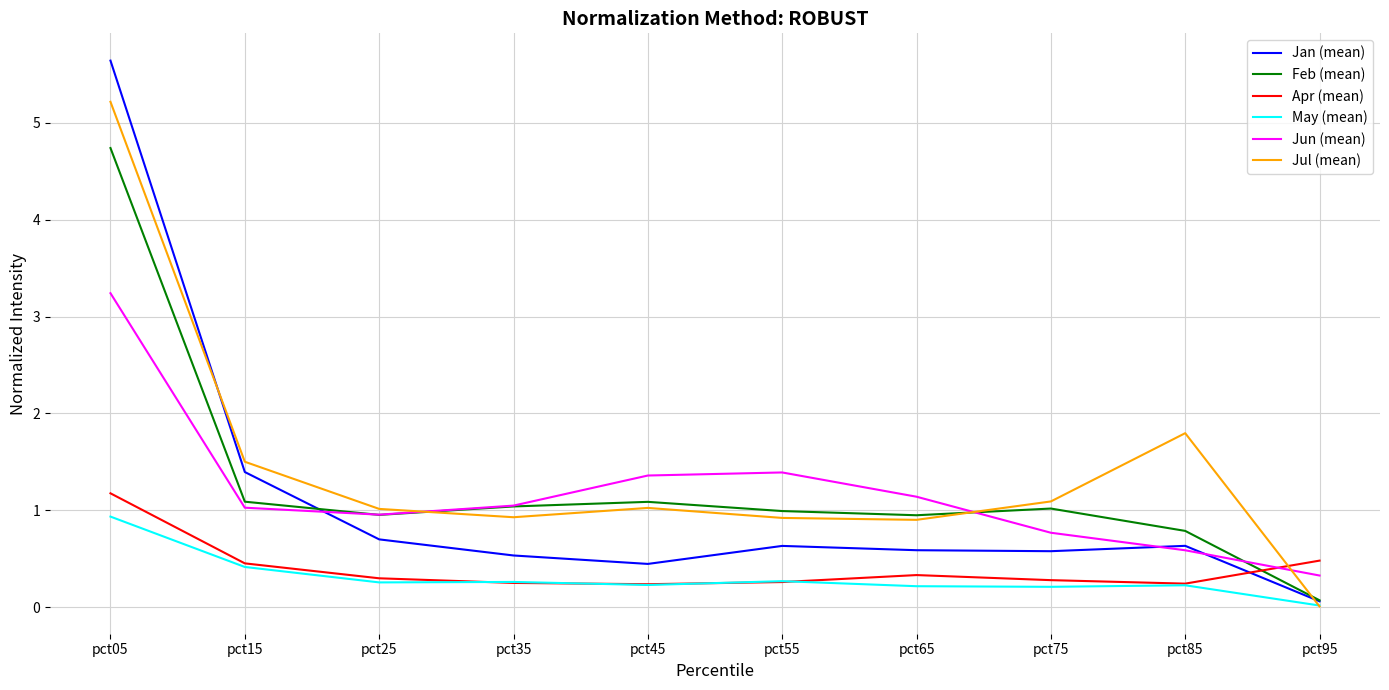

What is the total value across all series at pct95?

1.0